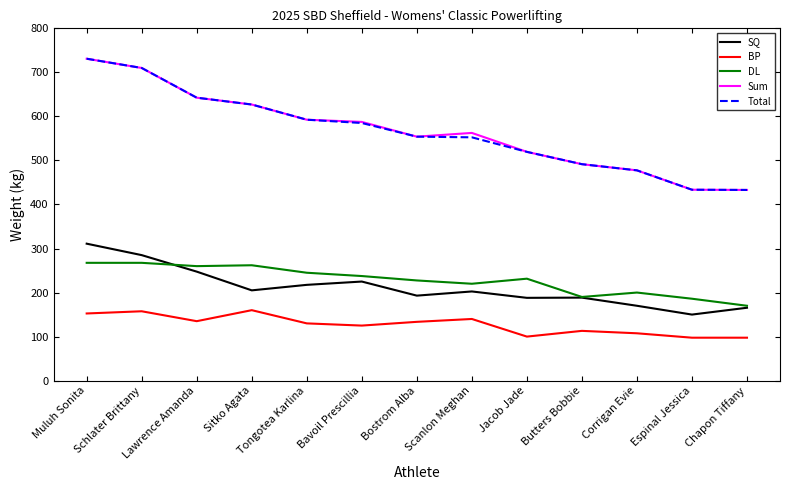

True or false: Total and BP cross at least once.

False